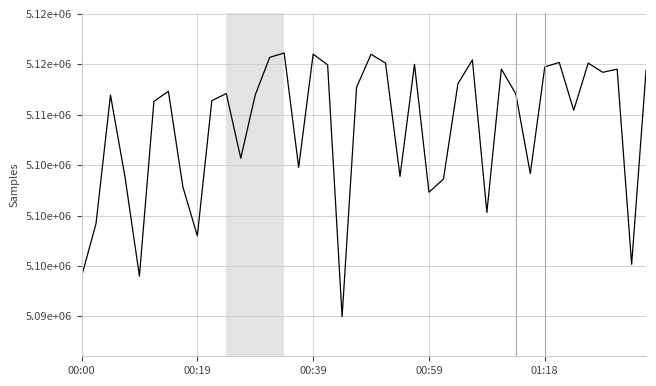

Does the chart have visible grid lines?

Yes